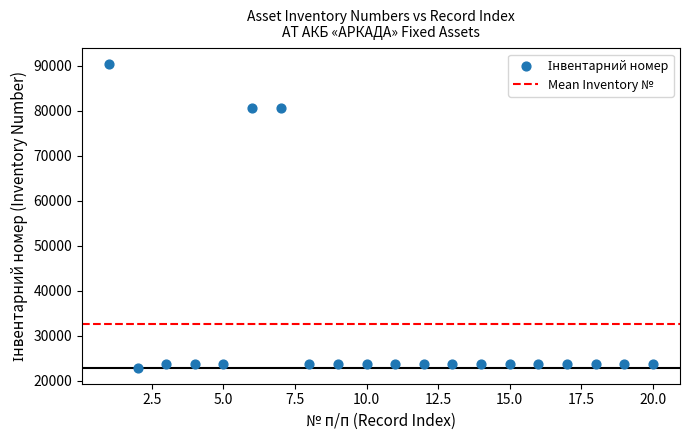

What is the range of X values (max minus min)?

19